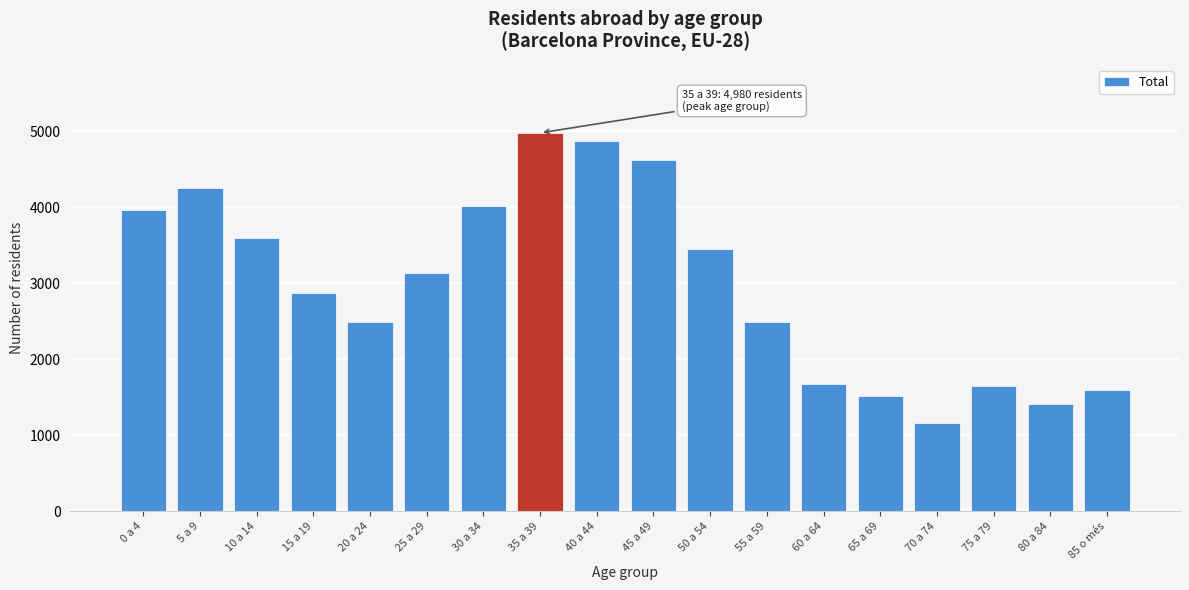

What is the approximate value at 30 a 34, to the nearest 100?

4000